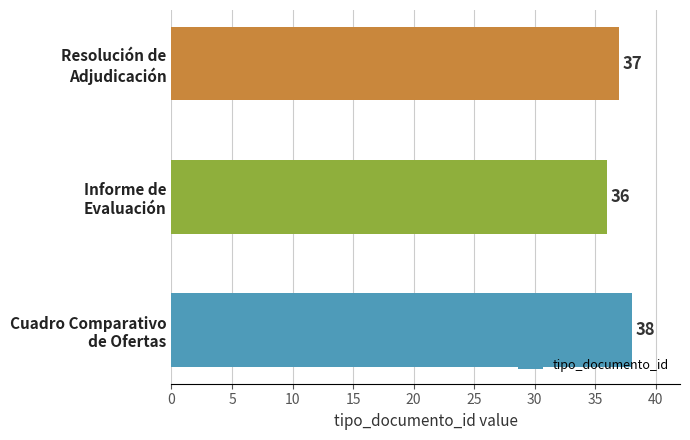

Which label corresponds to the largest value in the chart?

Cuadro Comparativo
de Ofertas